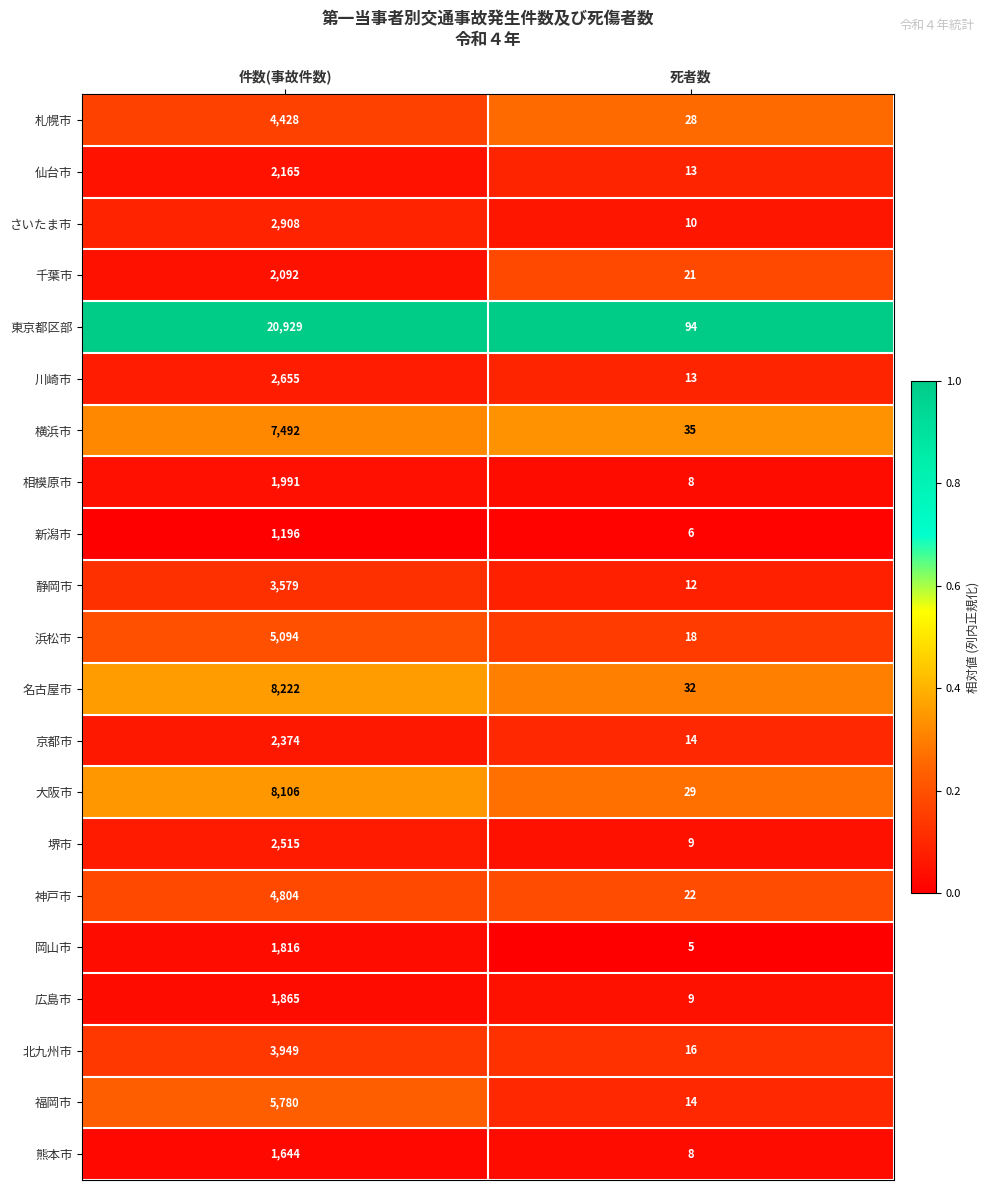

What is the greatest value displayed?

20929